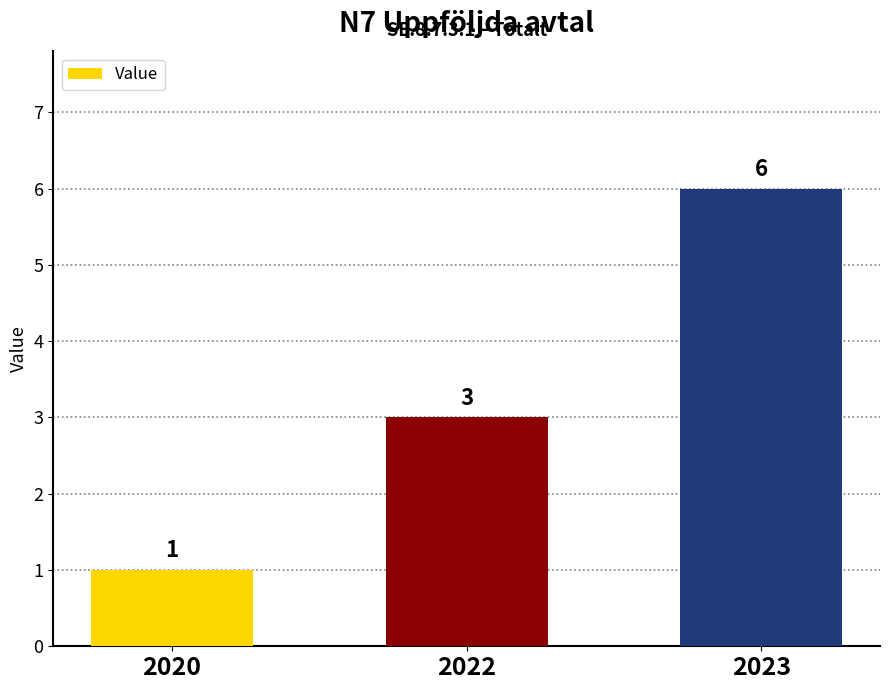

What value does the data have at 2023?

6